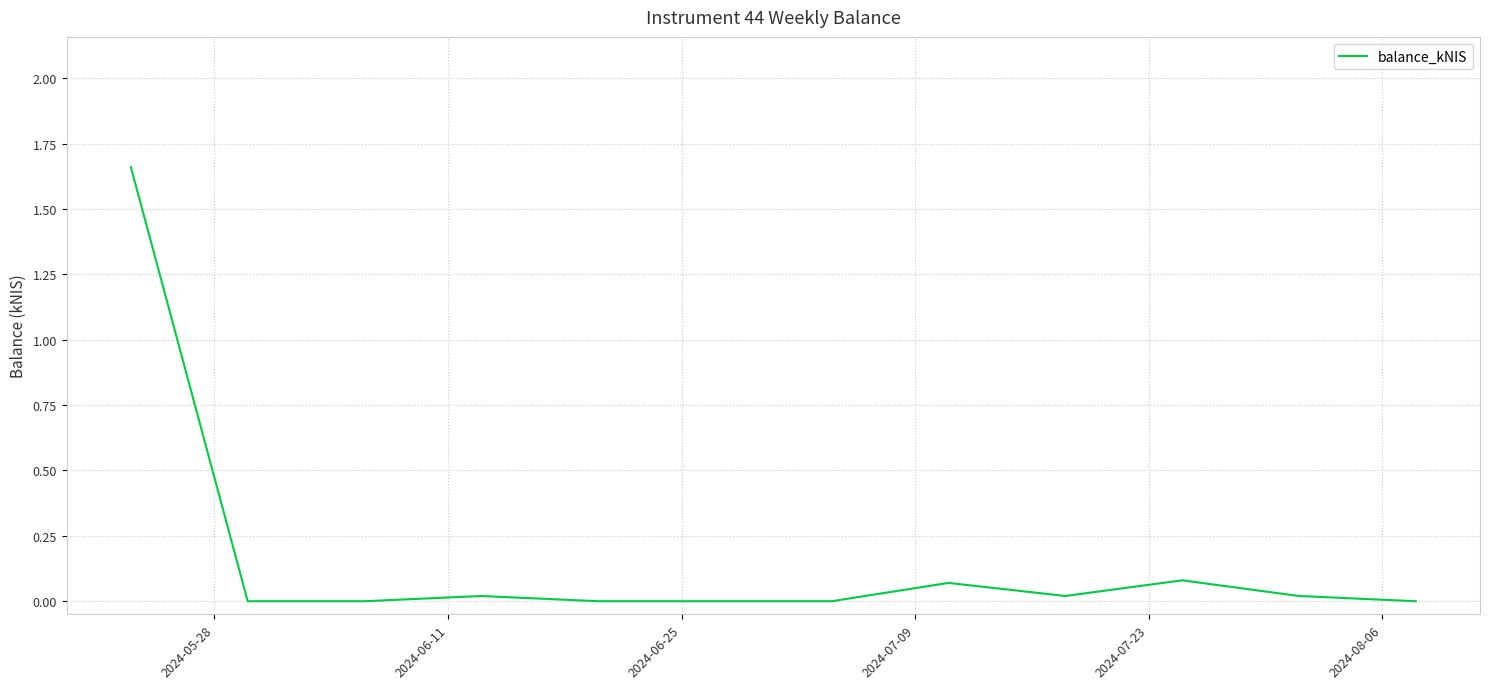

What is the difference between the maximum and second lowest values?

1.7